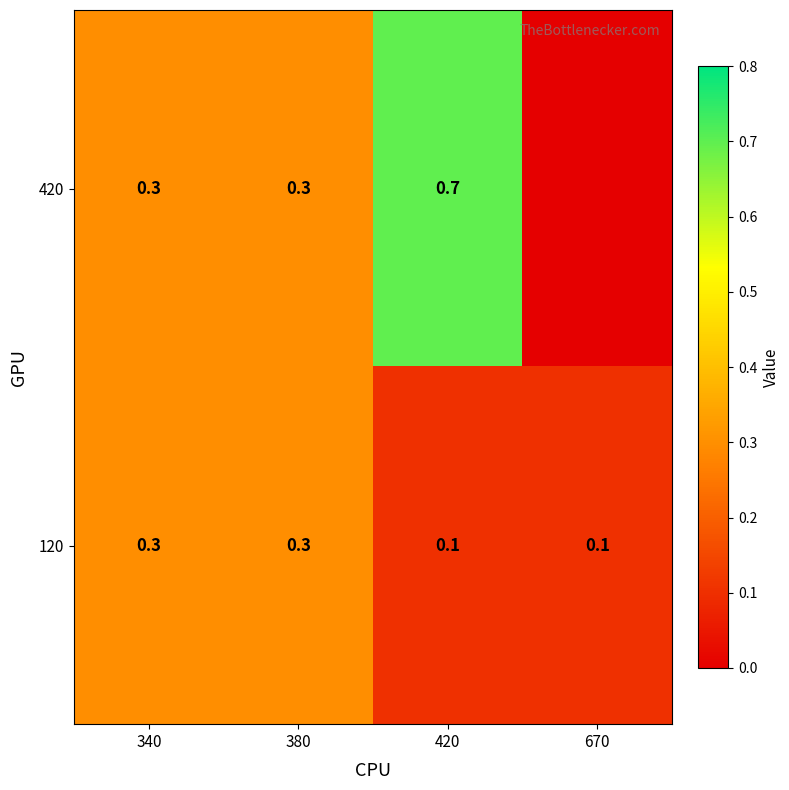

What is the sum of all 120 values?

0.8